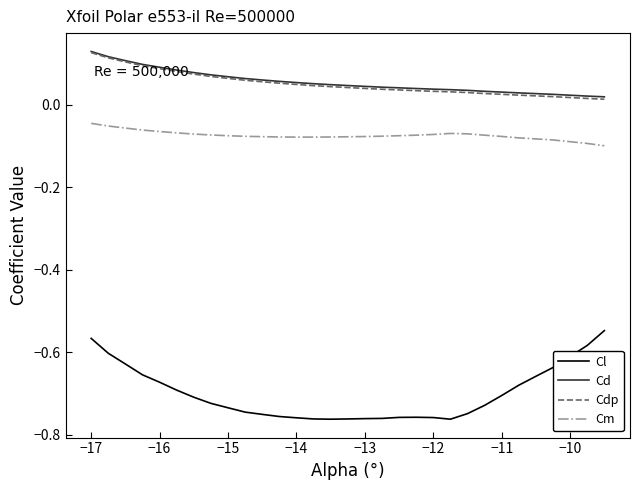

Which series has the largest range (max minus min)?

Cl